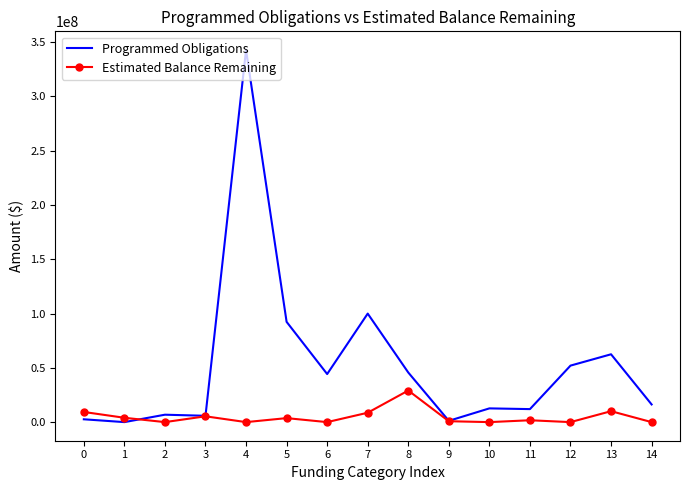

List the series in order of their peak value, highest first.

Programmed Obligations, Estimated Balance Remaining